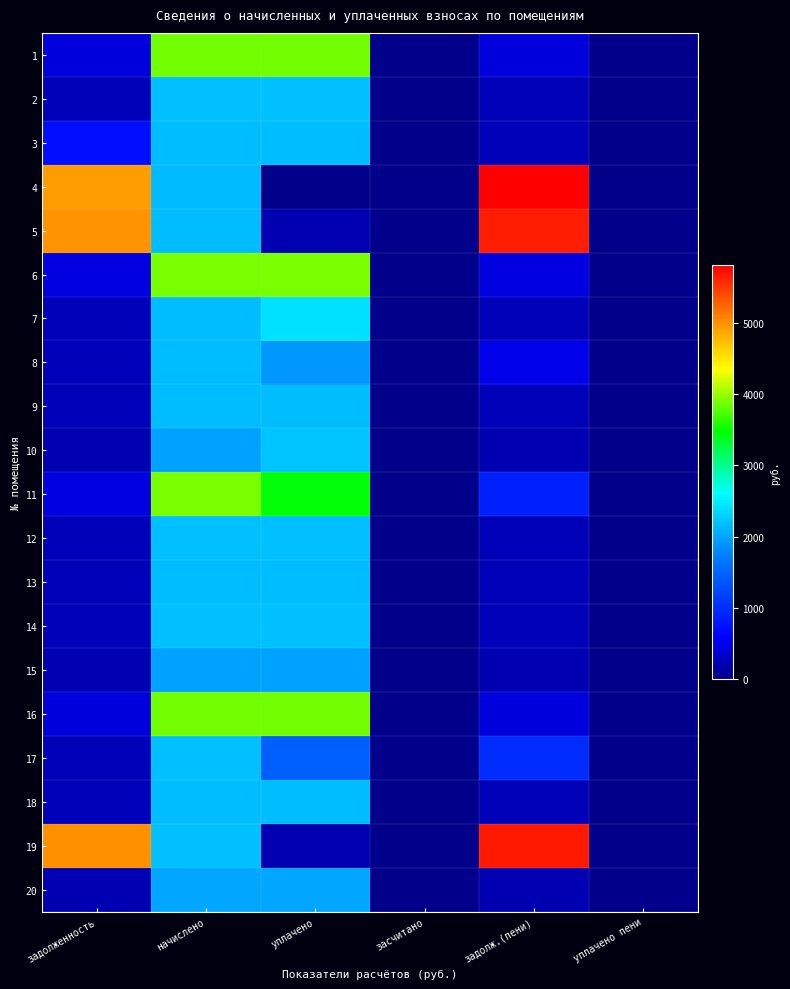

How many series are shown in this chart?

20